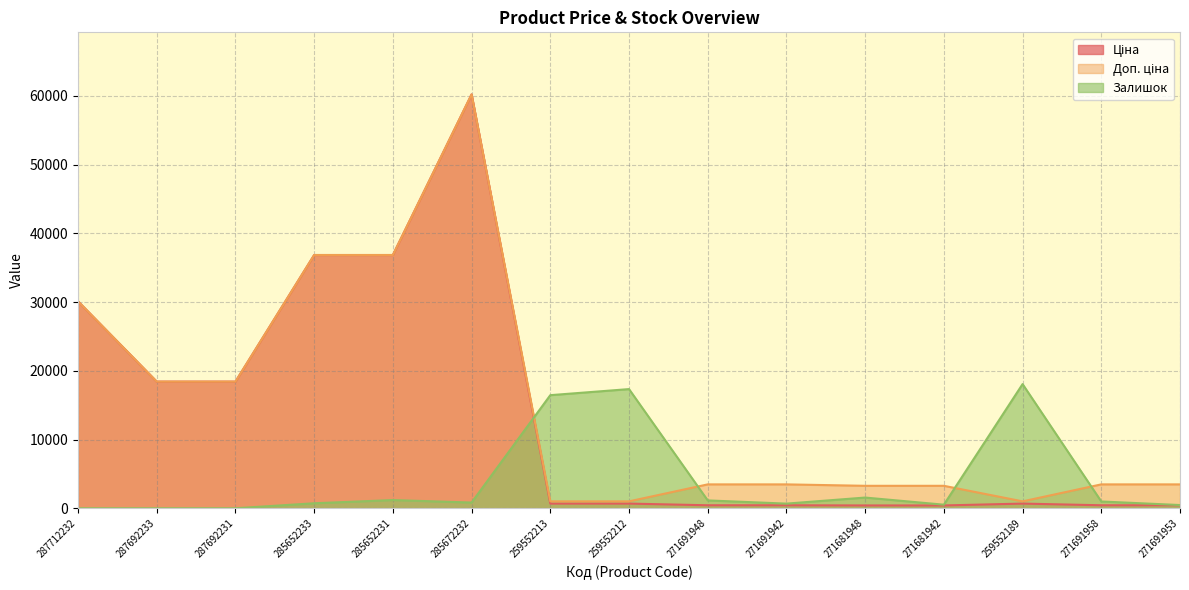

Reading left to right, list all the values displayed in this chart.

Ціна: 287712232=30102.8	287692233=18420.9	287692231=18420.9	285652233=36841.8	285652231=36841.8	285672232=60205.6	259552213=679.8	259552212=679.8	271691948=434.3	271691942=434.3	271681948=408.2	271681942=408.2	259552189=679.8	271691958=434.3	271691953=434.3
Доп. ціна: 287712232=30102.8	287692233=18420.9	287692231=18420.9	285652233=36841.8	285652231=36841.8	285672232=60205.6	259552213=1004.1	259552212=1004.1	271691948=3474.1	271691942=3474.1	271681948=3265.8	271681942=3265.8	259552189=1004.1	271691958=3474.1	271691953=3474.1
Залишок: 287712232=0.0	287692233=0.0	287692231=0.0	285652233=726.6	285652231=1193.7	285672232=830.4	259552213=16452.7	259552212=17335.1	271691948=1141.8	271691942=674.7	271681948=1557.0	271681942=519.0	259552189=18061.7	271691958=986.1	271691953=467.1